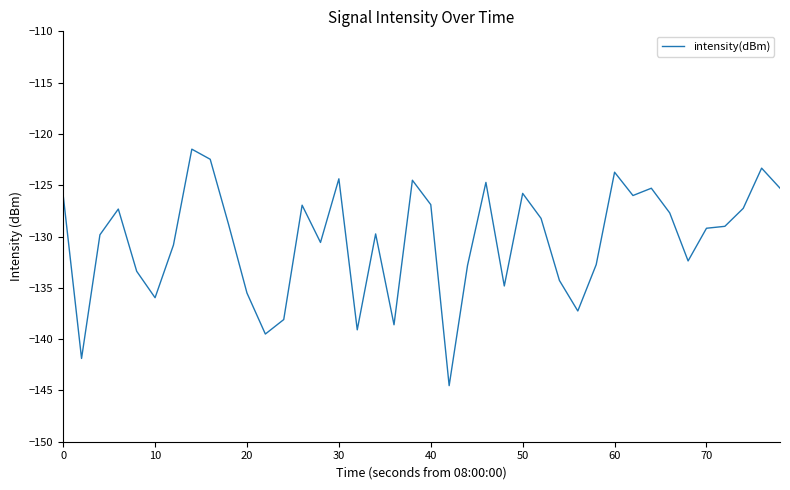

Count the number of categories in the chart.

40